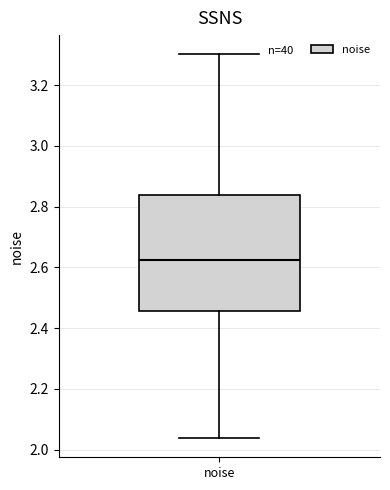

Transcribe this box plot: give where the median line is, the range the box spans, and where the two whiskers end, as read against the y-axis. The values are not printed on the chart, so give them approximately, as read against the axis.

median 2.62, box 2.46 to 2.84, whiskers 2.04 to 3.30